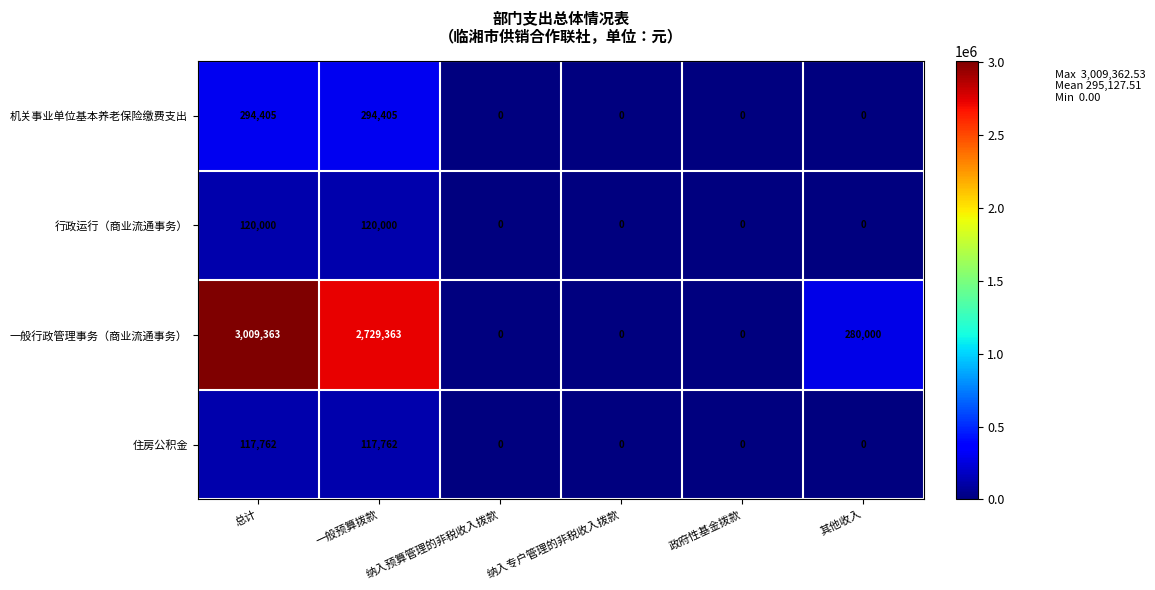

The 住房公积金 series shows 0 at 政府性基金拨款. True or false?

True